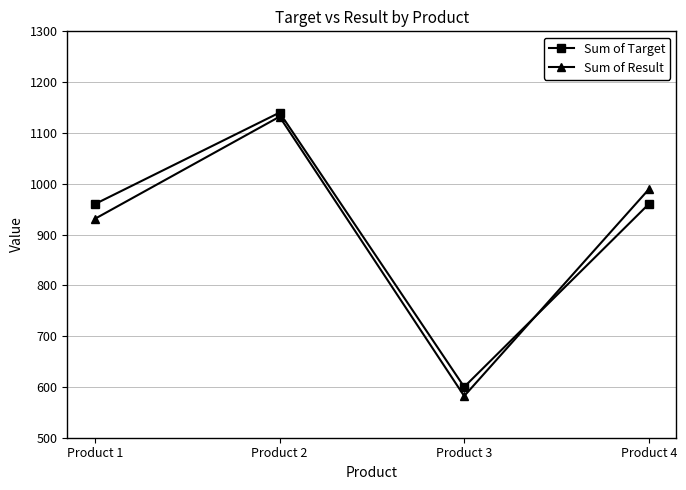

Does the chart have visible grid lines?

Yes